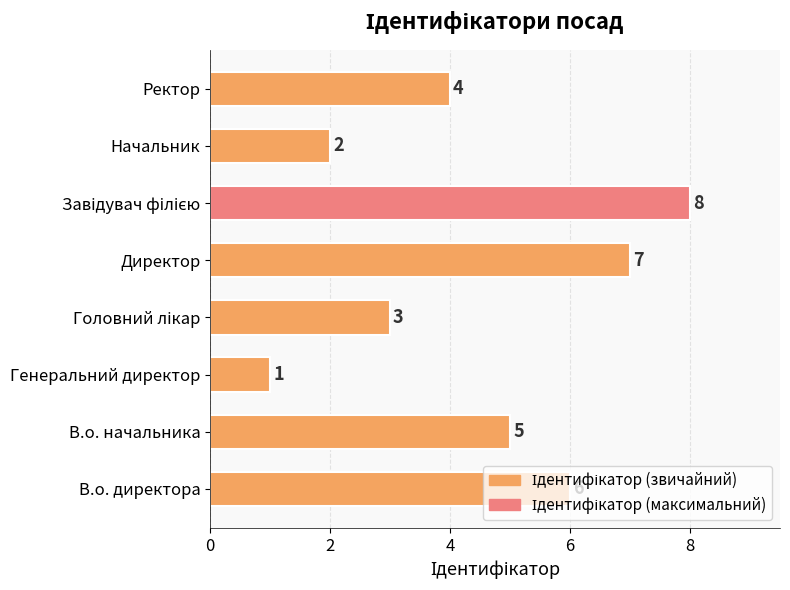

Does the chart contain any negative values?

No